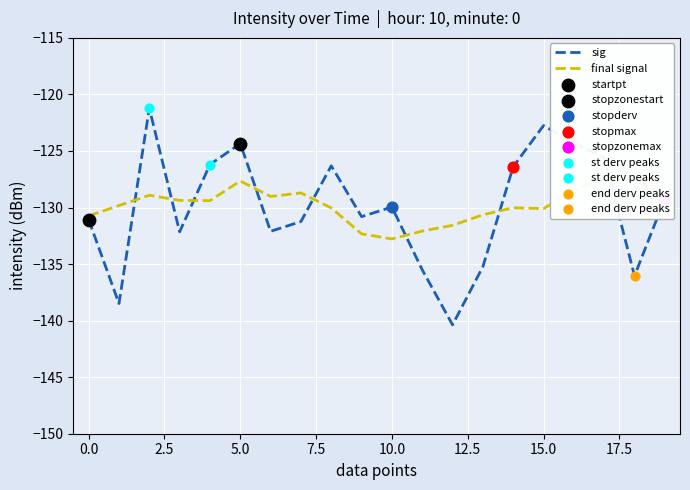

Which series reaches the minimum Y coordinate?

sig